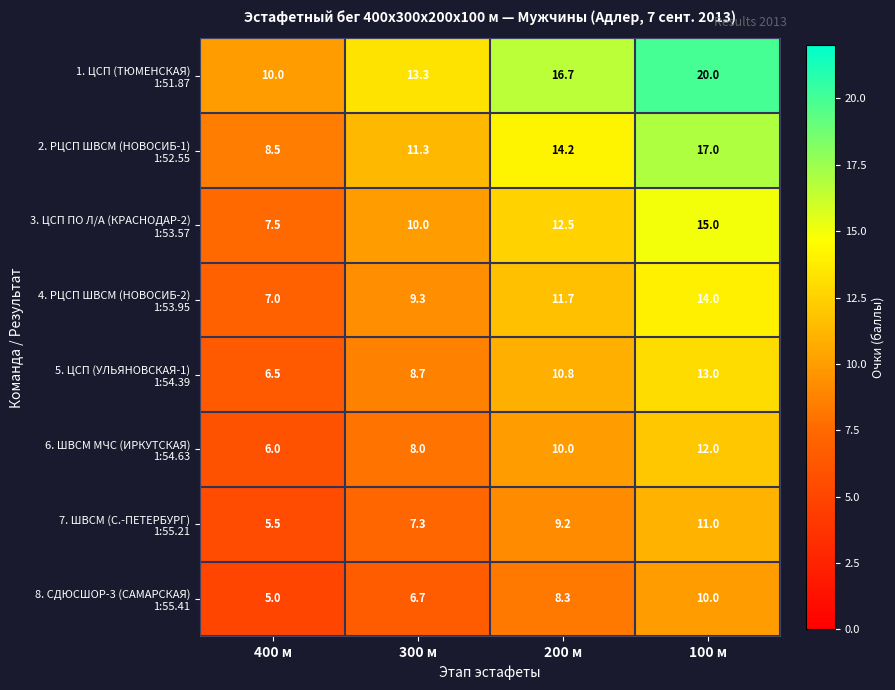

What is the difference between the highest and lowest values at 300 м?

6.6